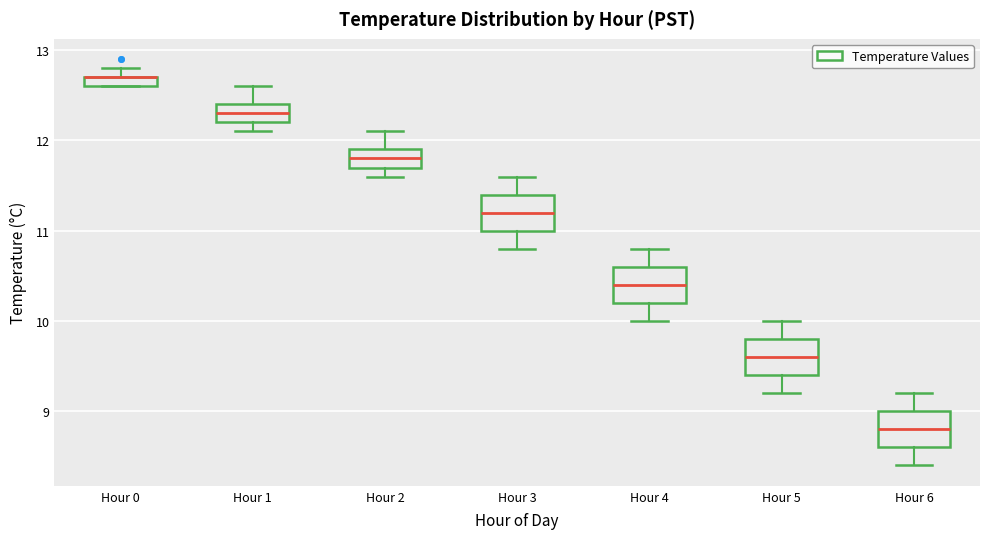

Where does the median line of the box for Hour 2 sit on the y-axis? The values are not printed on the chart, so give them approximately, as read against the axis.

11.8